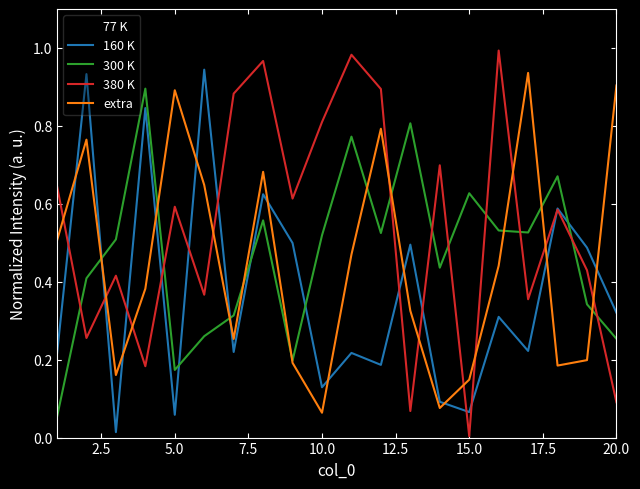

Which series has the widest spread of values?

380 K